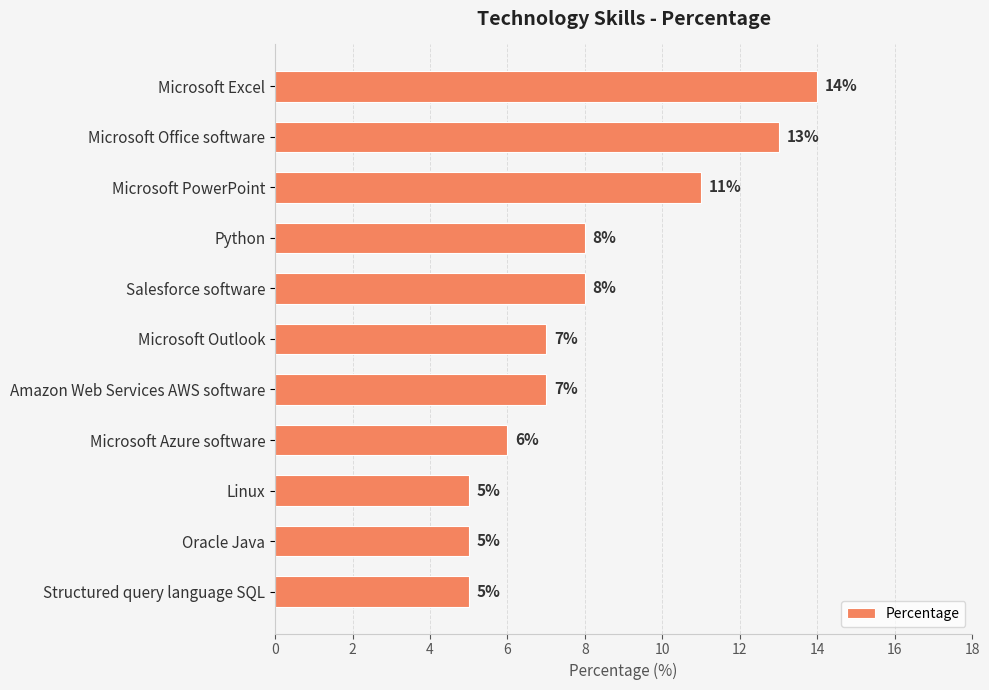

Count the values in the range 5 to 11.

9